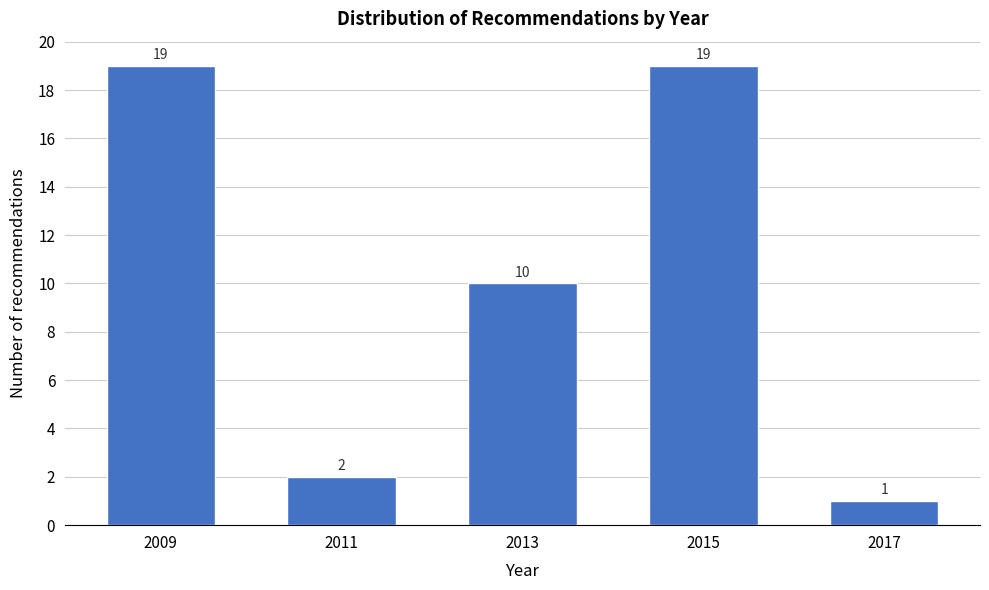

Reading left to right, what are all the values shown in this chart?

19	2	10	19	1